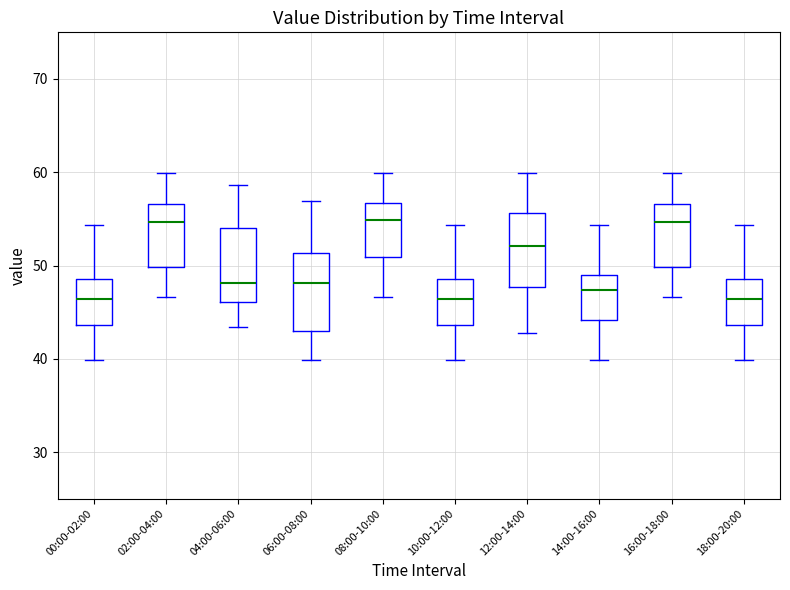

Reading left to right, read every box against the y-axis: the position of its median line, the range the box covers, and the ends of its whiskers. The values are not printed on the chart, so give them approximately, as read against the axis.

00:00-02:00: median 46, box 44 to 49, whiskers 40 to 54
02:00-04:00: median 55, box 50 to 57, whiskers 47 to 60
04:00-06:00: median 48, box 46 to 54, whiskers 43 to 59
06:00-08:00: median 48, box 43 to 51, whiskers 40 to 57
08:00-10:00: median 55, box 51 to 57, whiskers 47 to 60
10:00-12:00: median 46, box 44 to 49, whiskers 40 to 54
12:00-14:00: median 52, box 48 to 56, whiskers 43 to 60
14:00-16:00: median 47, box 44 to 49, whiskers 40 to 54
16:00-18:00: median 55, box 50 to 57, whiskers 47 to 60
18:00-20:00: median 46, box 44 to 49, whiskers 40 to 54